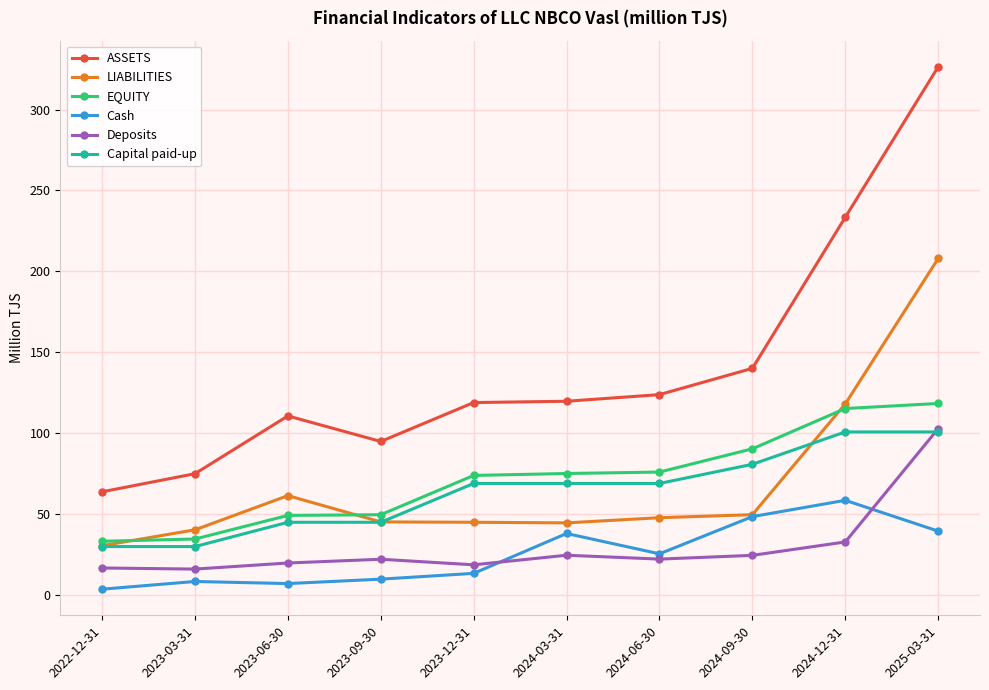

What is the lowest value of the Deposits series?

16.1